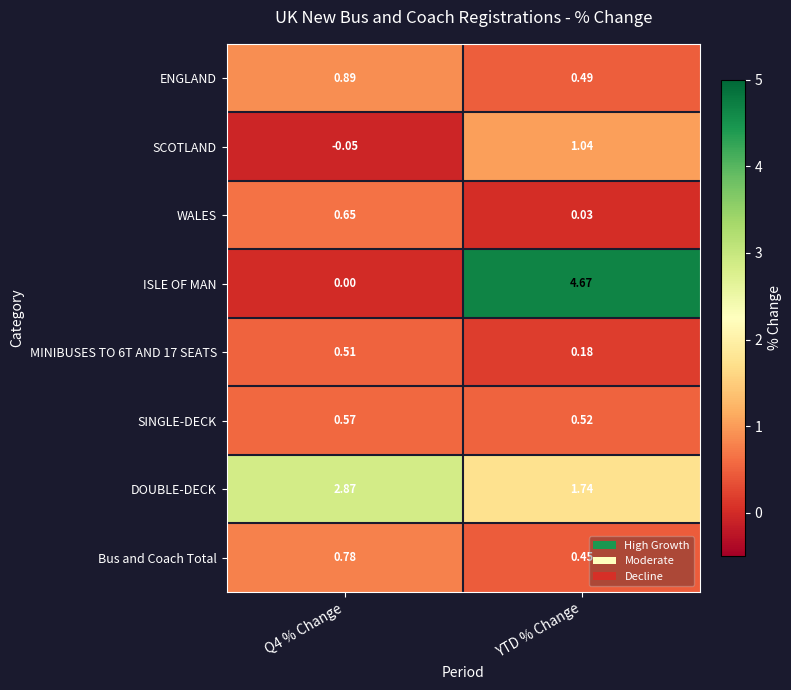

Which series has the widest spread of values?

ISLE OF MAN